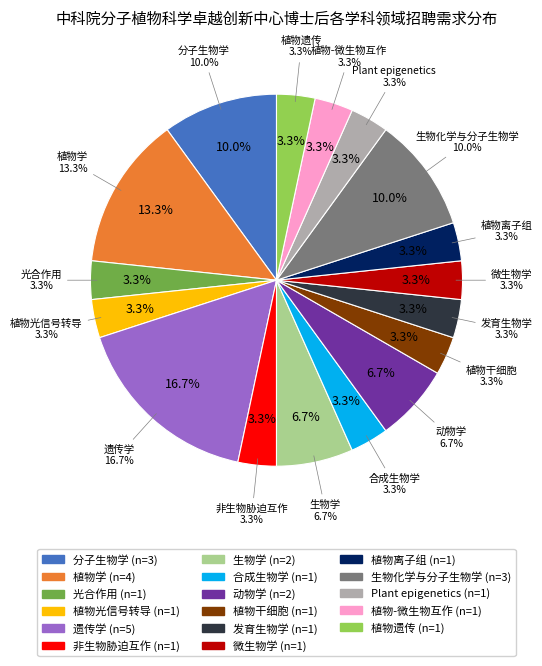

To the nearest percent, what portion does 植物遗传 represent?

3%